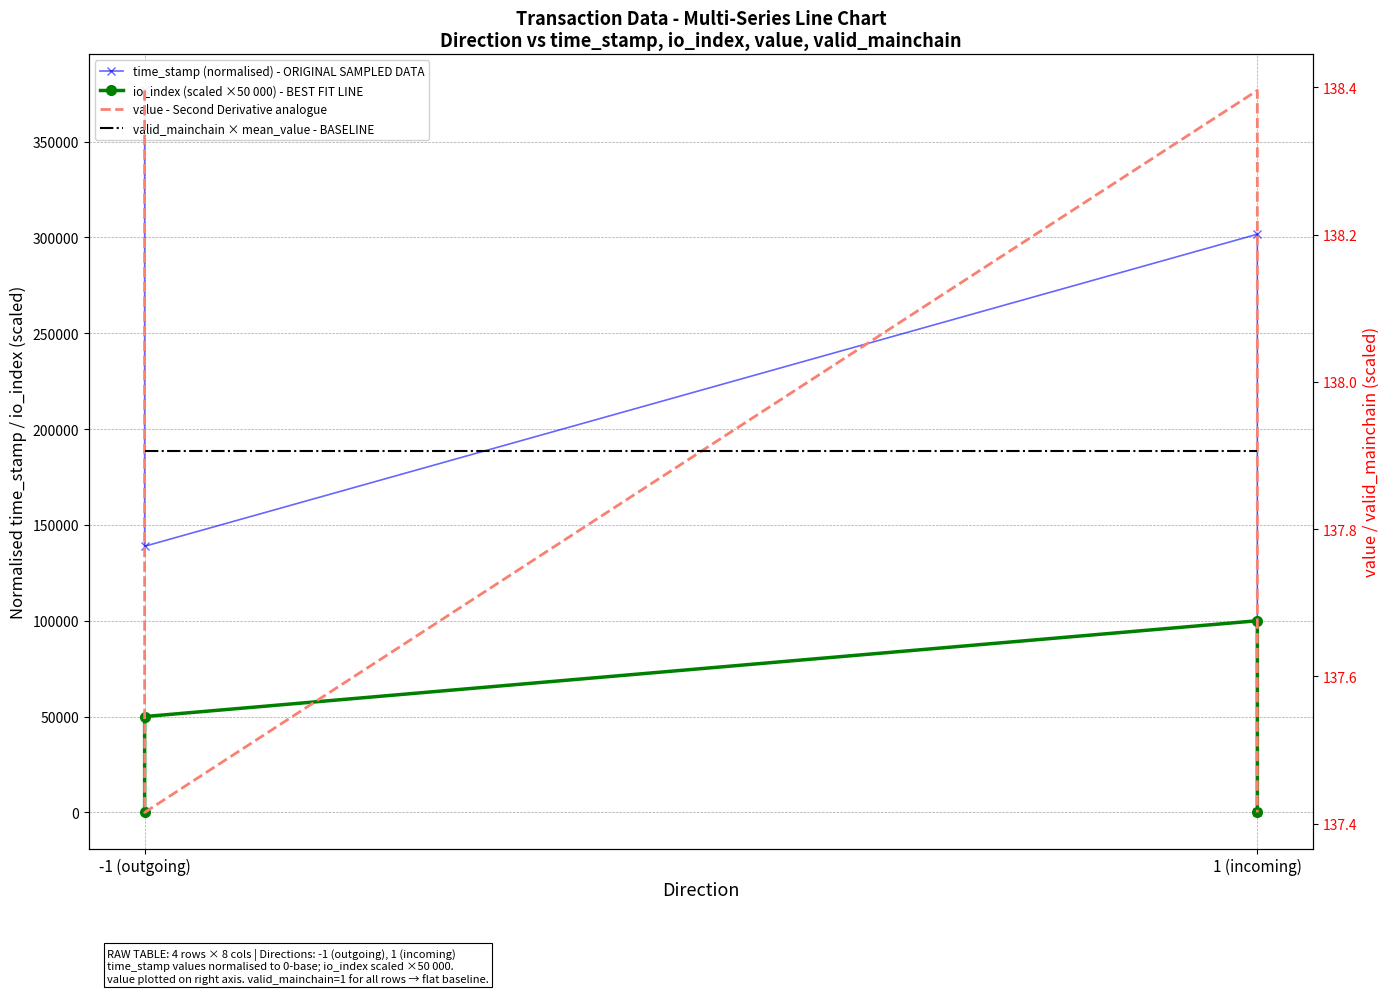

Is the value of value - Second Derivative analogue at 1 (incoming) greater than the value of io_index (scaled ×50 000) - BEST FIT LINE at -1 (outgoing)?

Yes